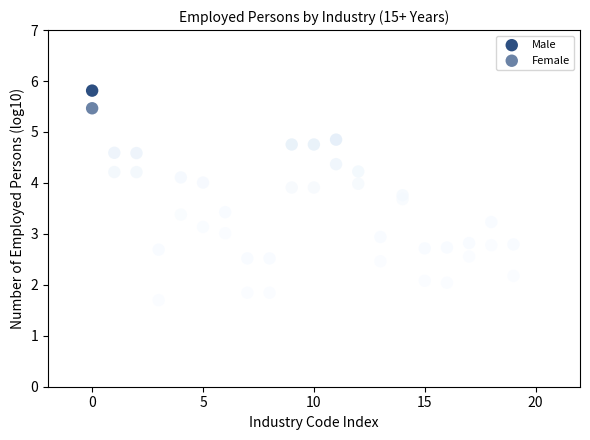

How many points are shown in the scatter plot?

40